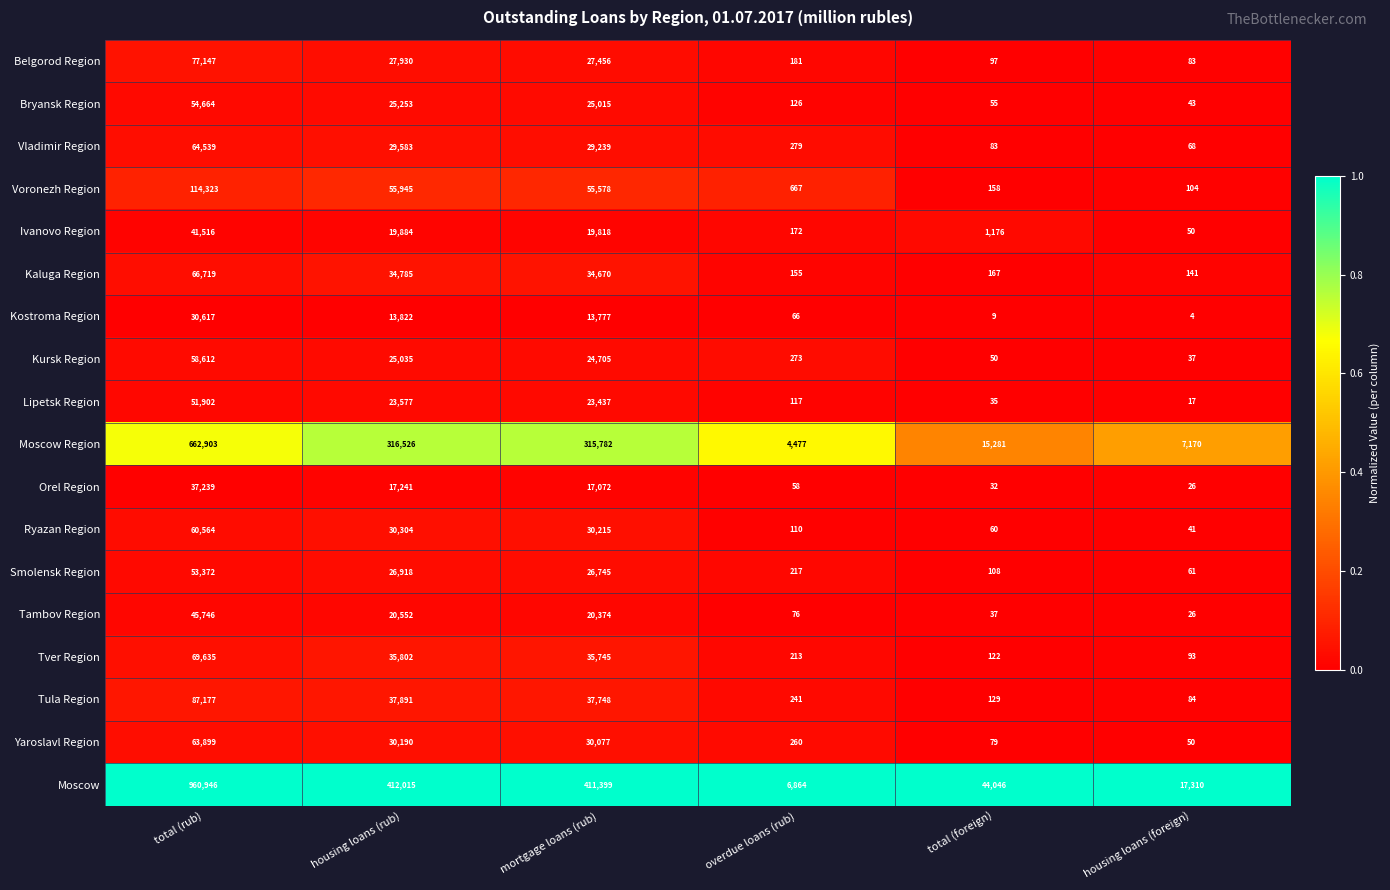

At which label does Kursk Region reach its minimum?

housing loans (foreign)